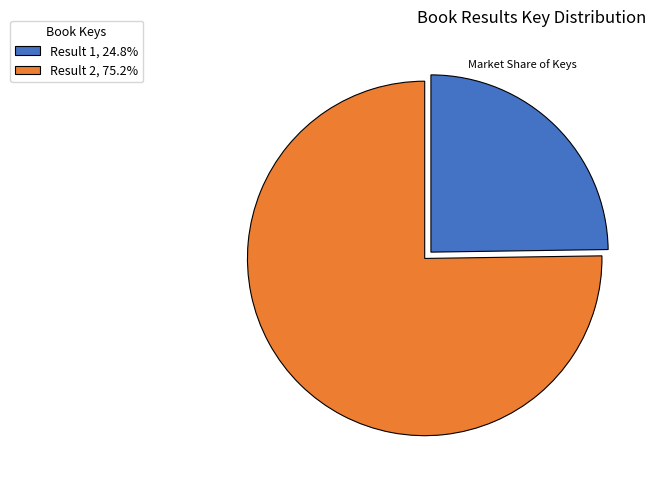

How many slices are in this pie chart?

2